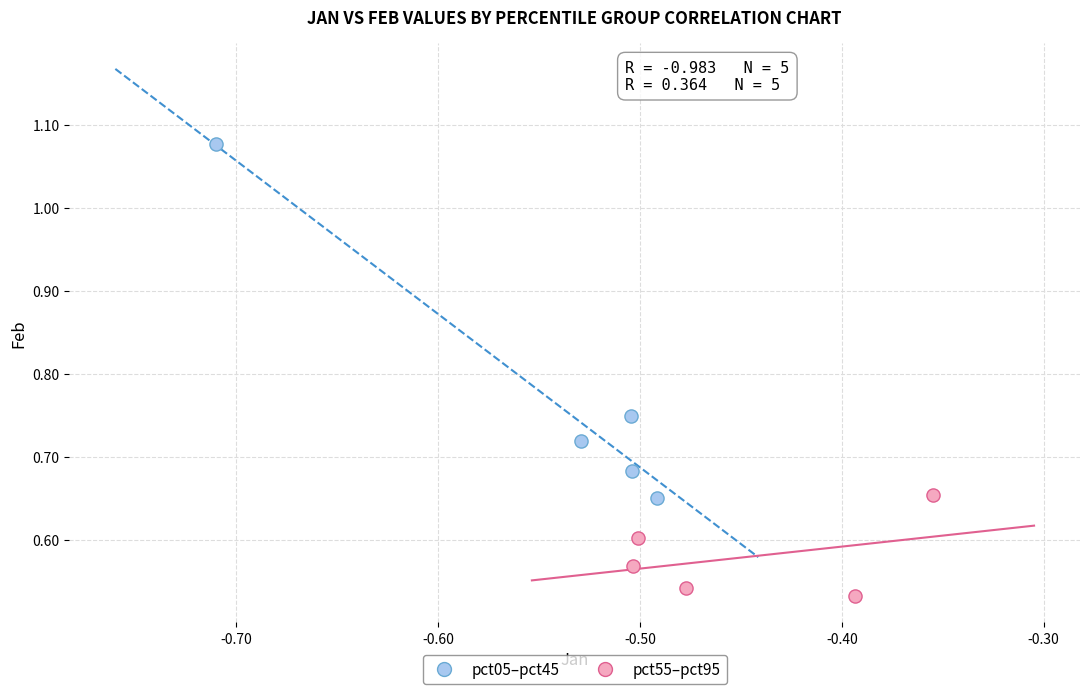

Which series reaches the minimum Y coordinate?

pct55–pct95